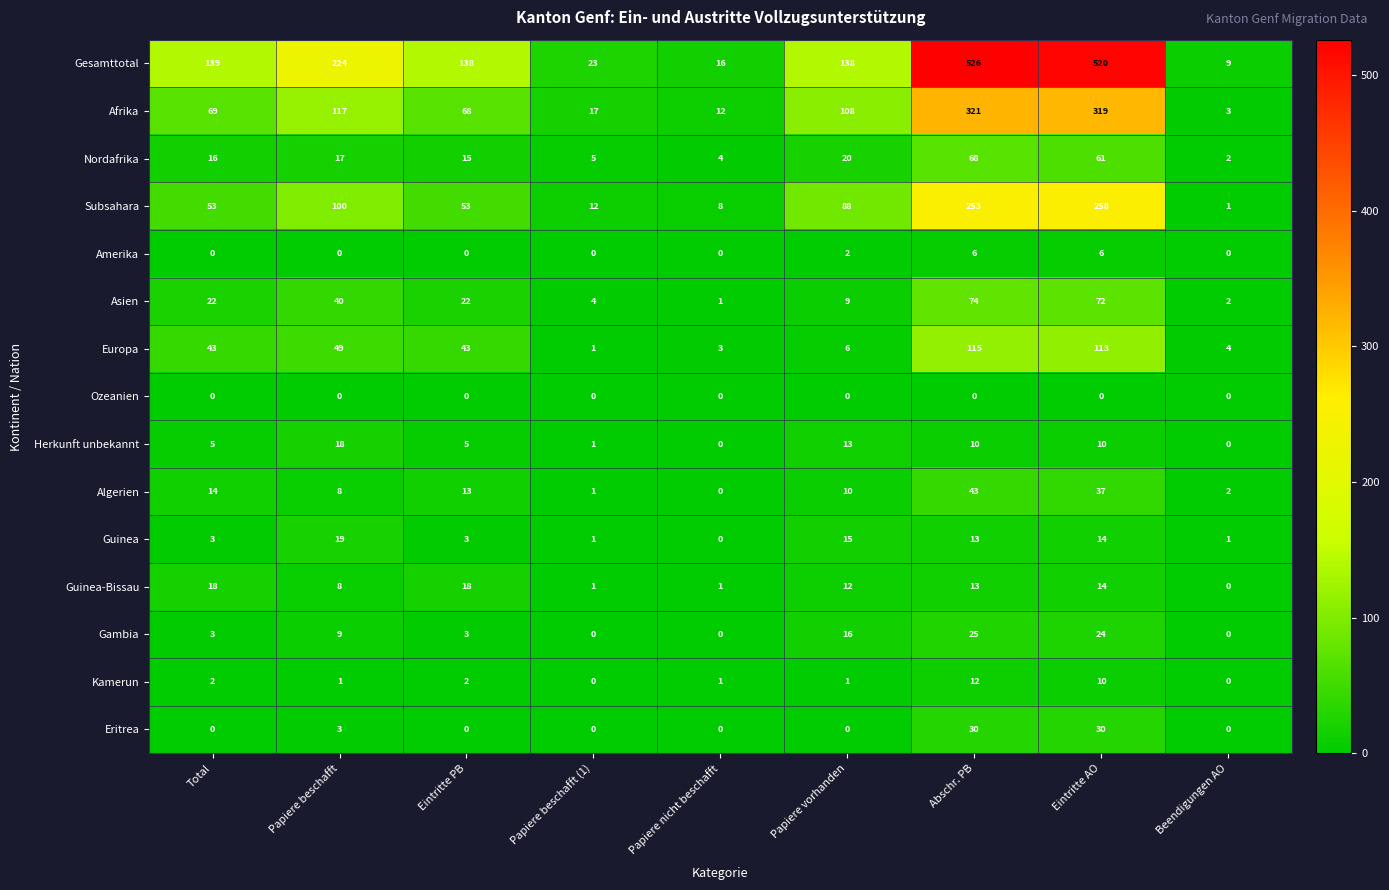

What is the difference between the highest and lowest values at Papiere beschafft?

224